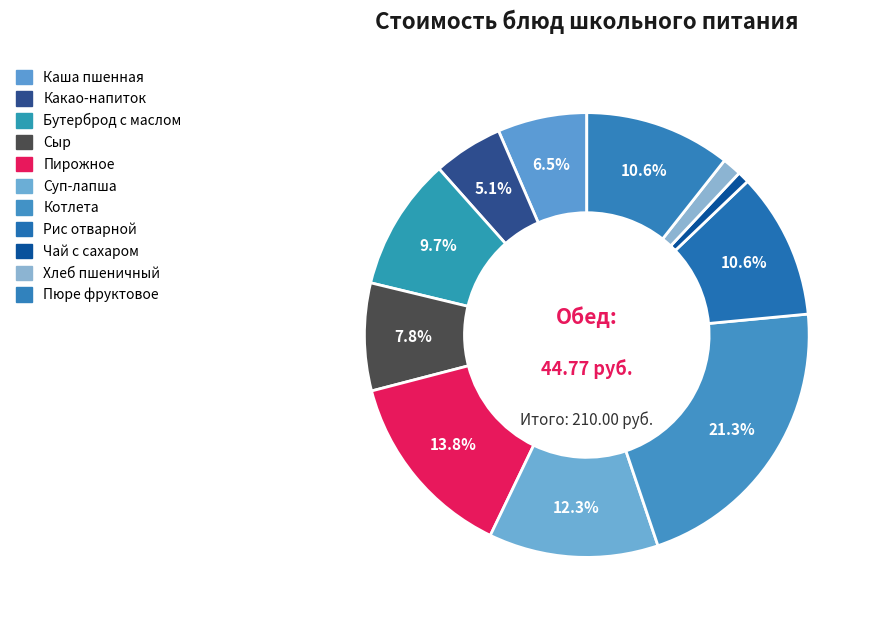

How many segments does this pie chart have?

11